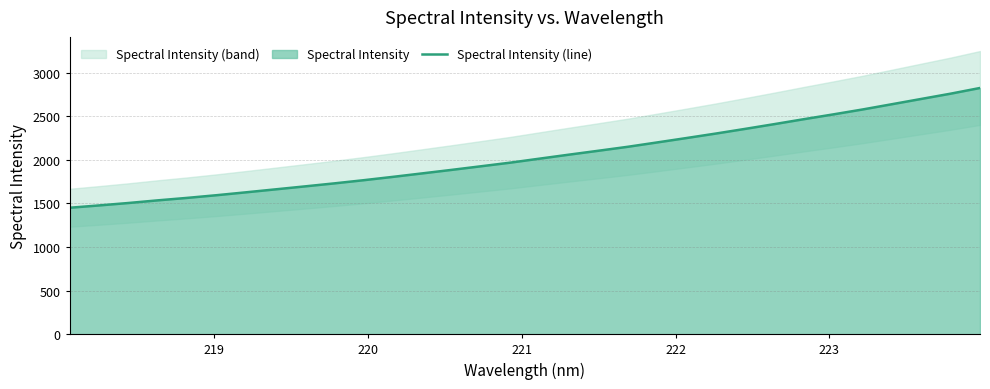

What is the greatest value displayed?

2823.5